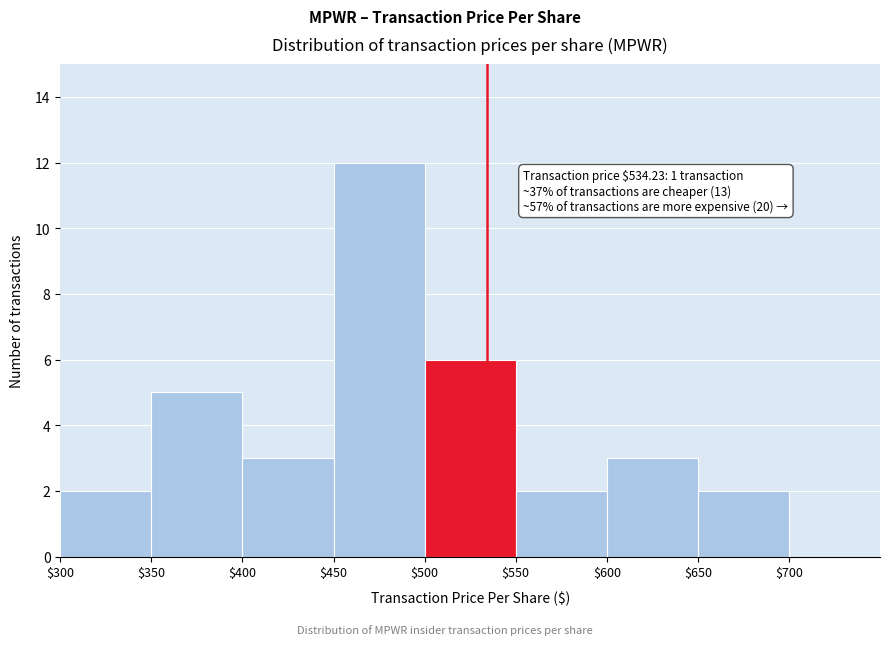

Which range on the x-axis has the tallest bar?

450 to 500